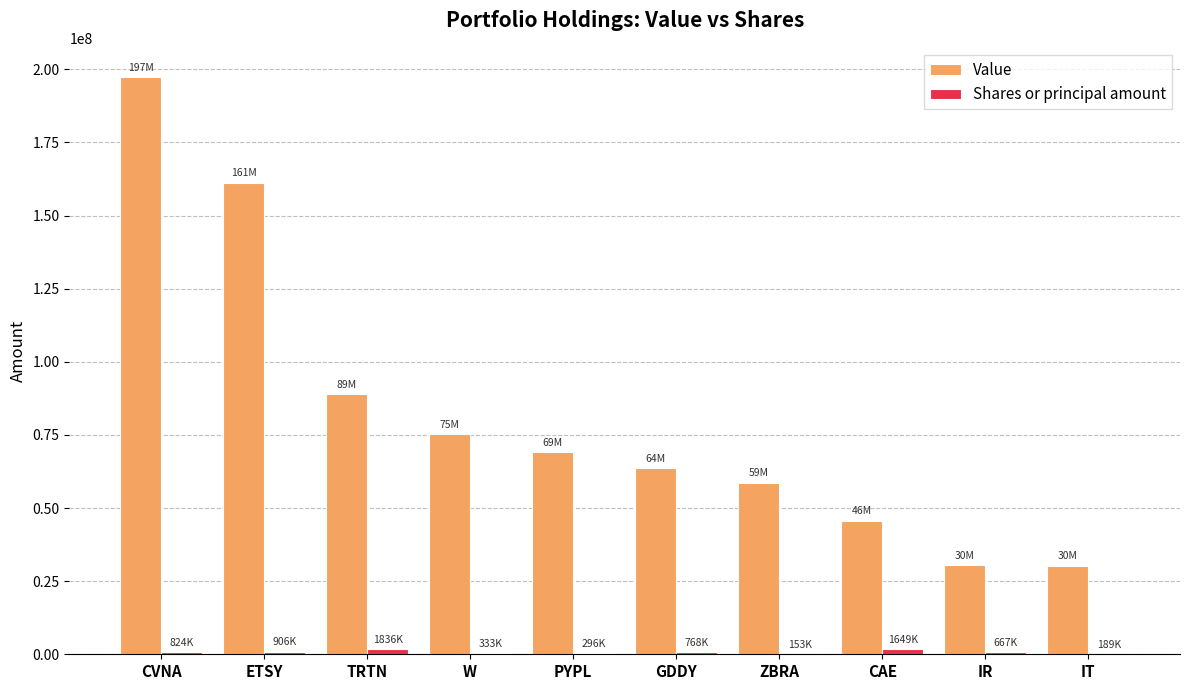

Which series has the widest spread of values?

Value